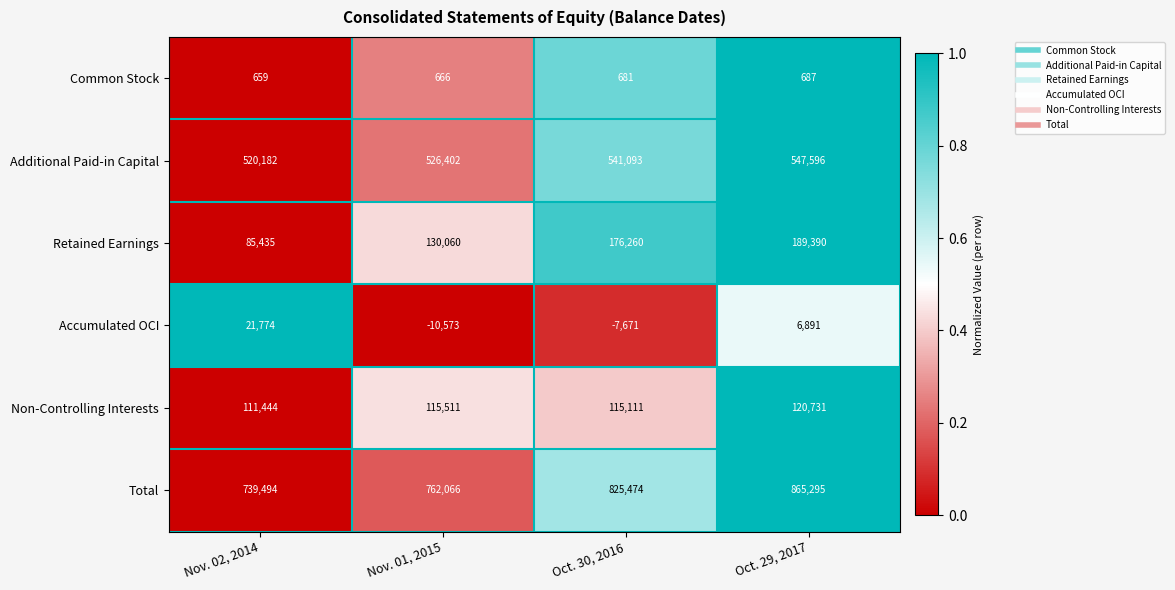

What is the sum of the Additional Paid-in Capital values at Oct. 29, 2017 and Nov. 01, 2015?

1073998